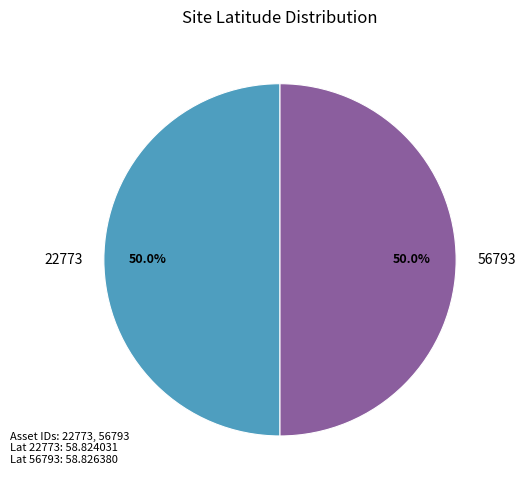

Approximately how many times larger is the value at 22773 compared to 56793?

1.0